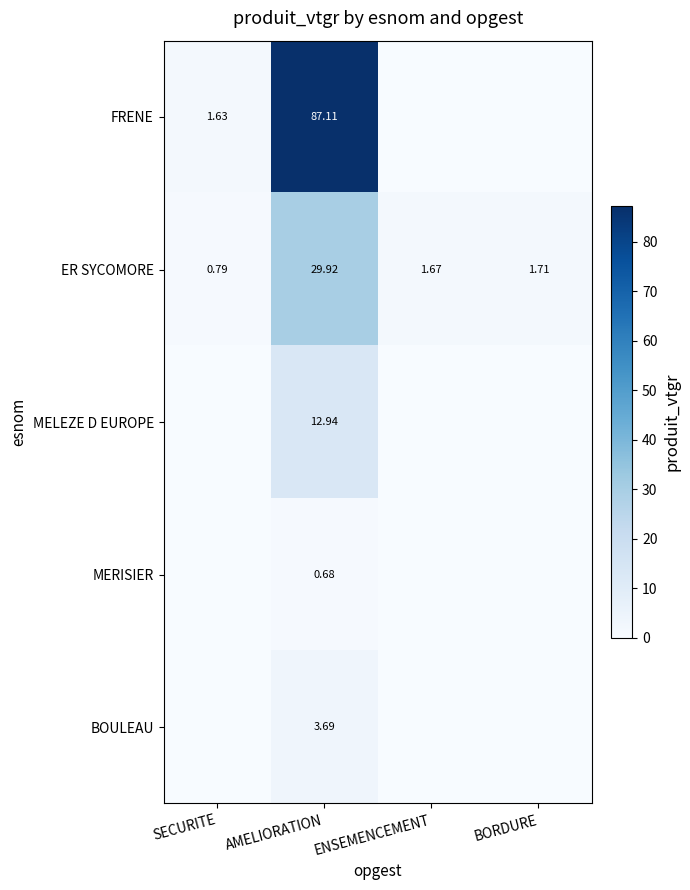

At which label does ER SYCOMORE reach its minimum?

SECURITE